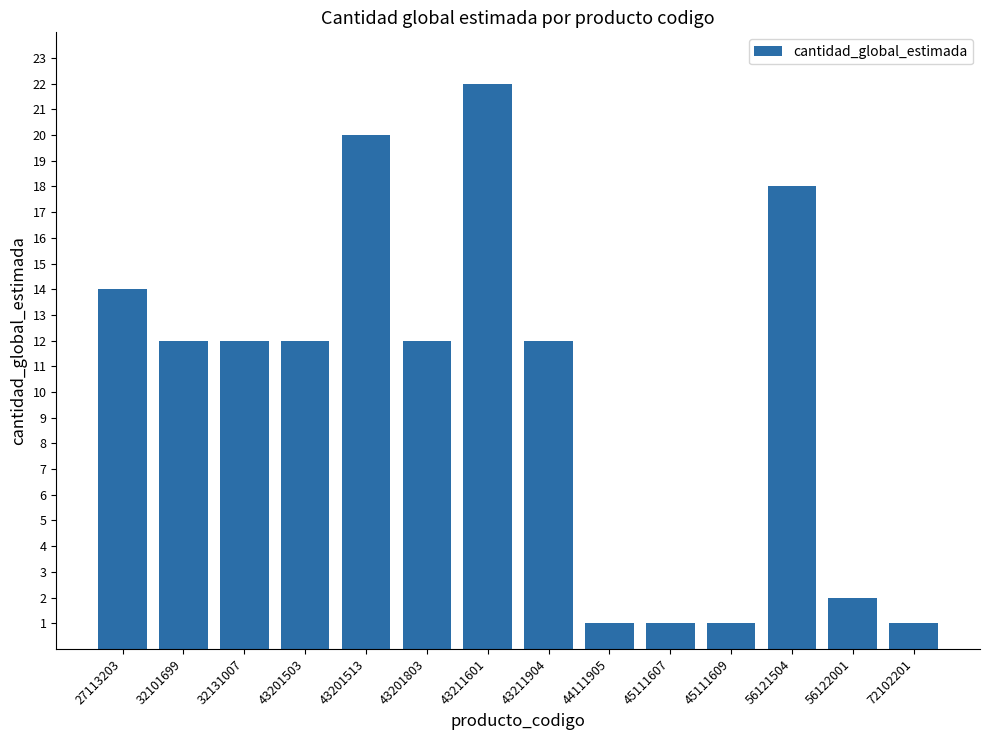

Reading left to right, what are all the values shown in this chart?

14	12	12	12	20	12	22	12	1	1	1	18	2	1